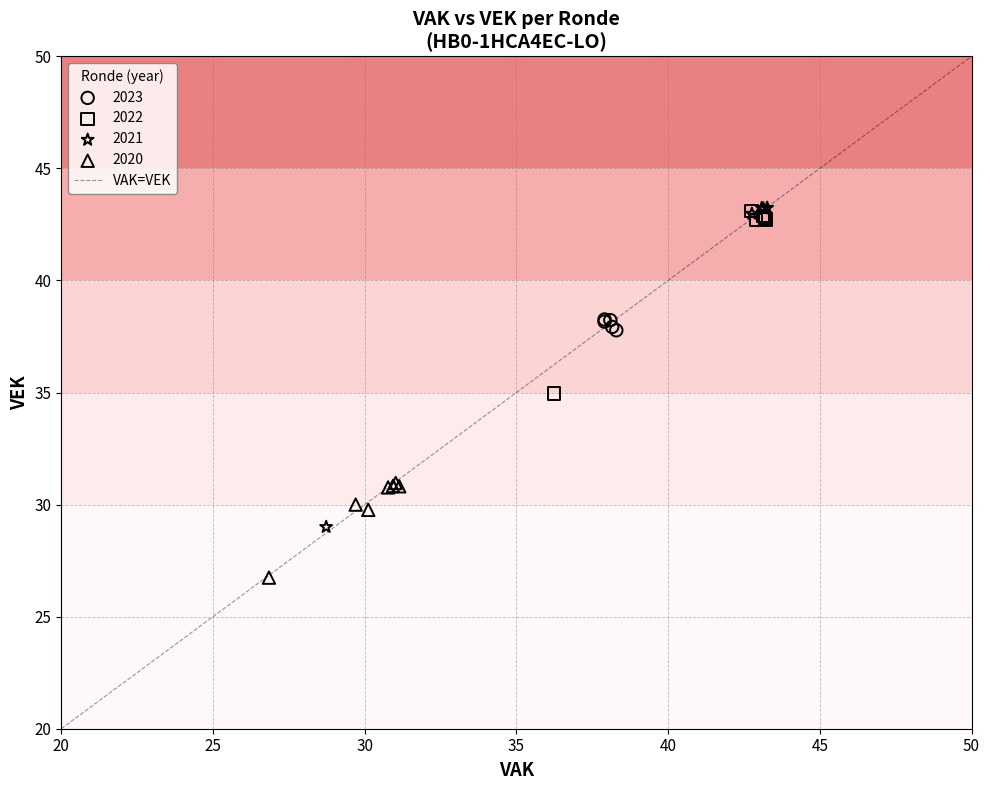

Which series contains the lowest Y value?

2020